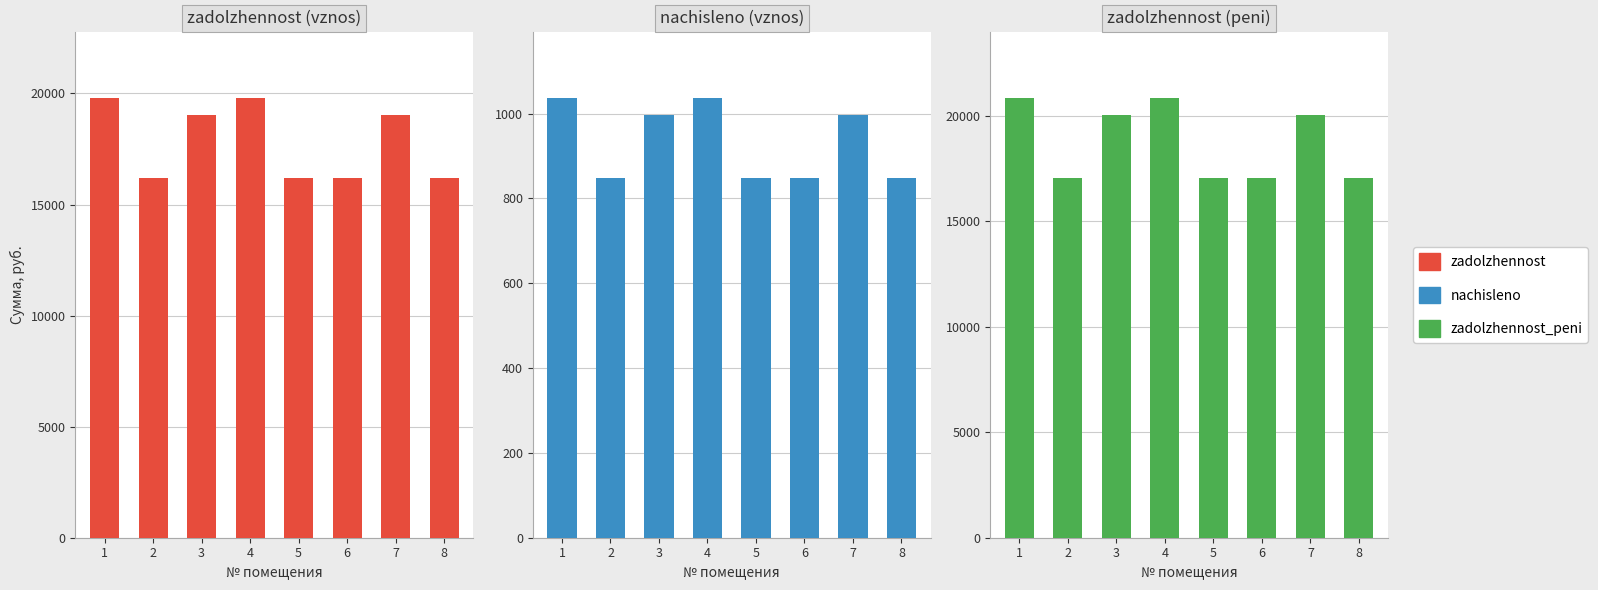

Read the zadolzhennost value at 5.

16177.1